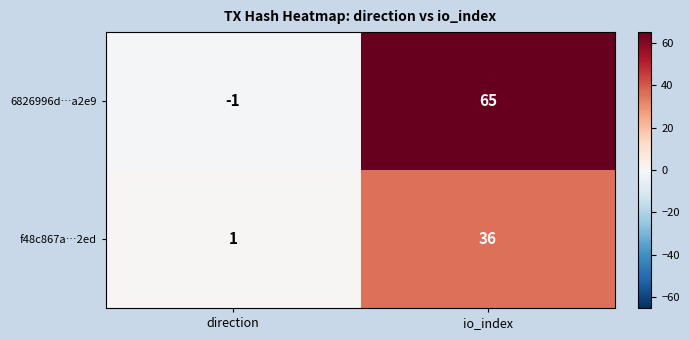

Rank the series at direction from highest to lowest value.

f48c867a…2ed, 6826996d…a2e9